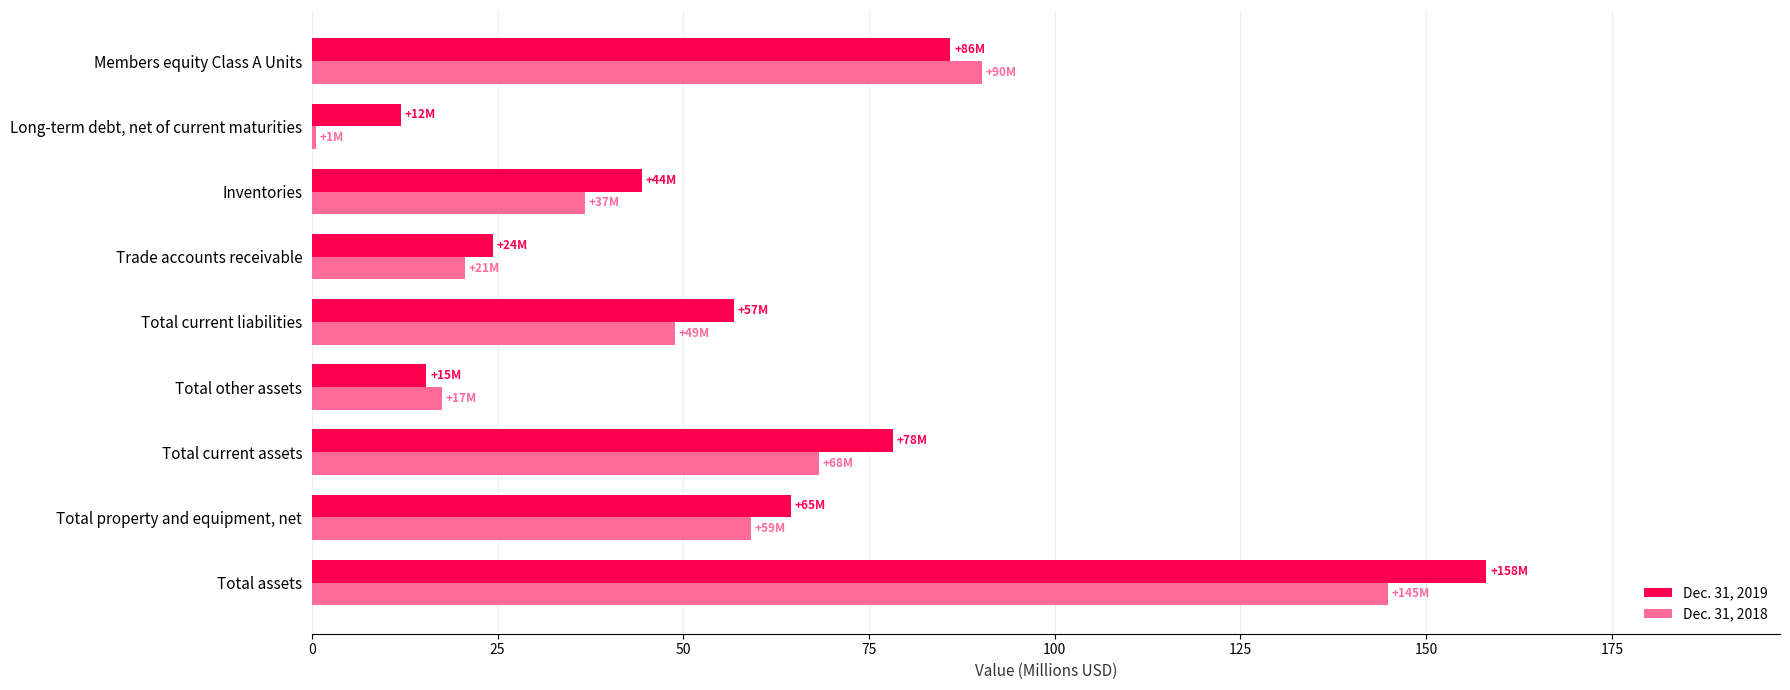

The Dec. 31, 2018 series shows 68.3 at Total current assets. True or false?

True